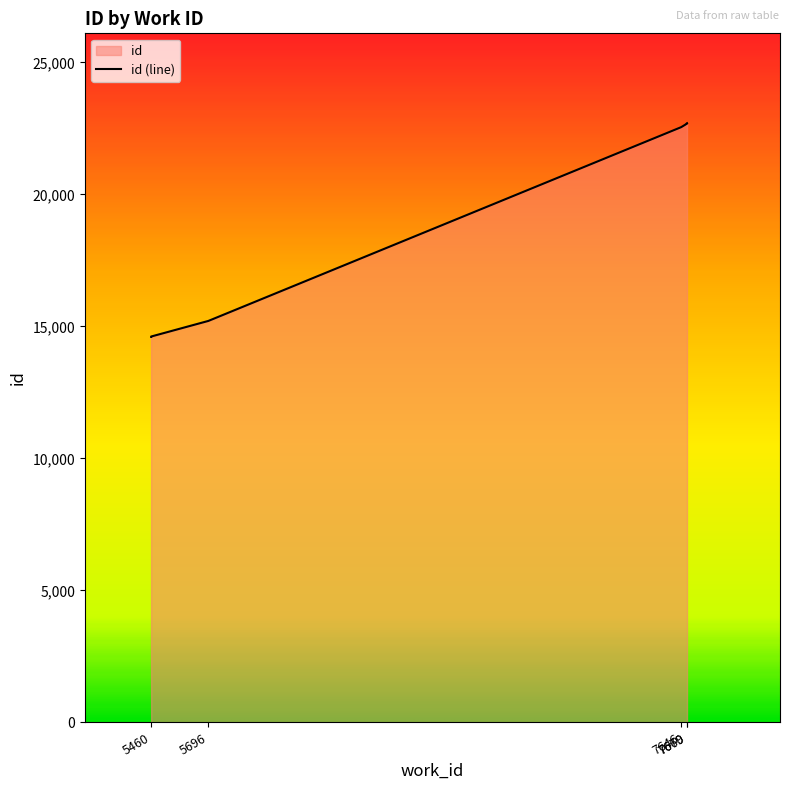

What is the value of the 6th point from the left?

22674